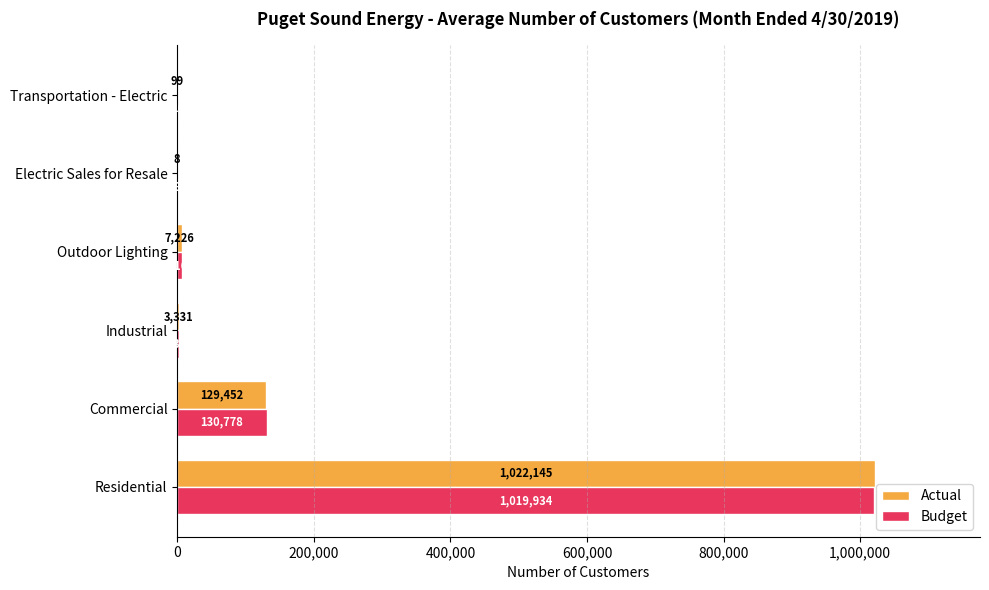

What is the sum of the Actual values at Electric Sales for Resale and Industrial?

3339